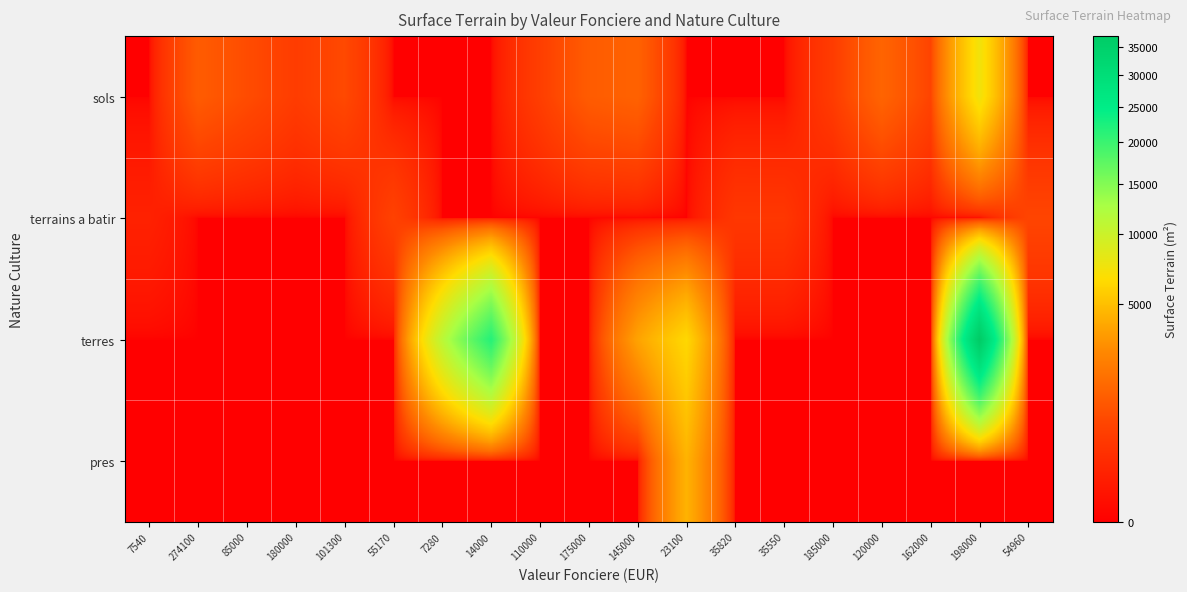

Rank the series at 14000 from highest to lowest value.

terres, sols, terrains a batir, pres